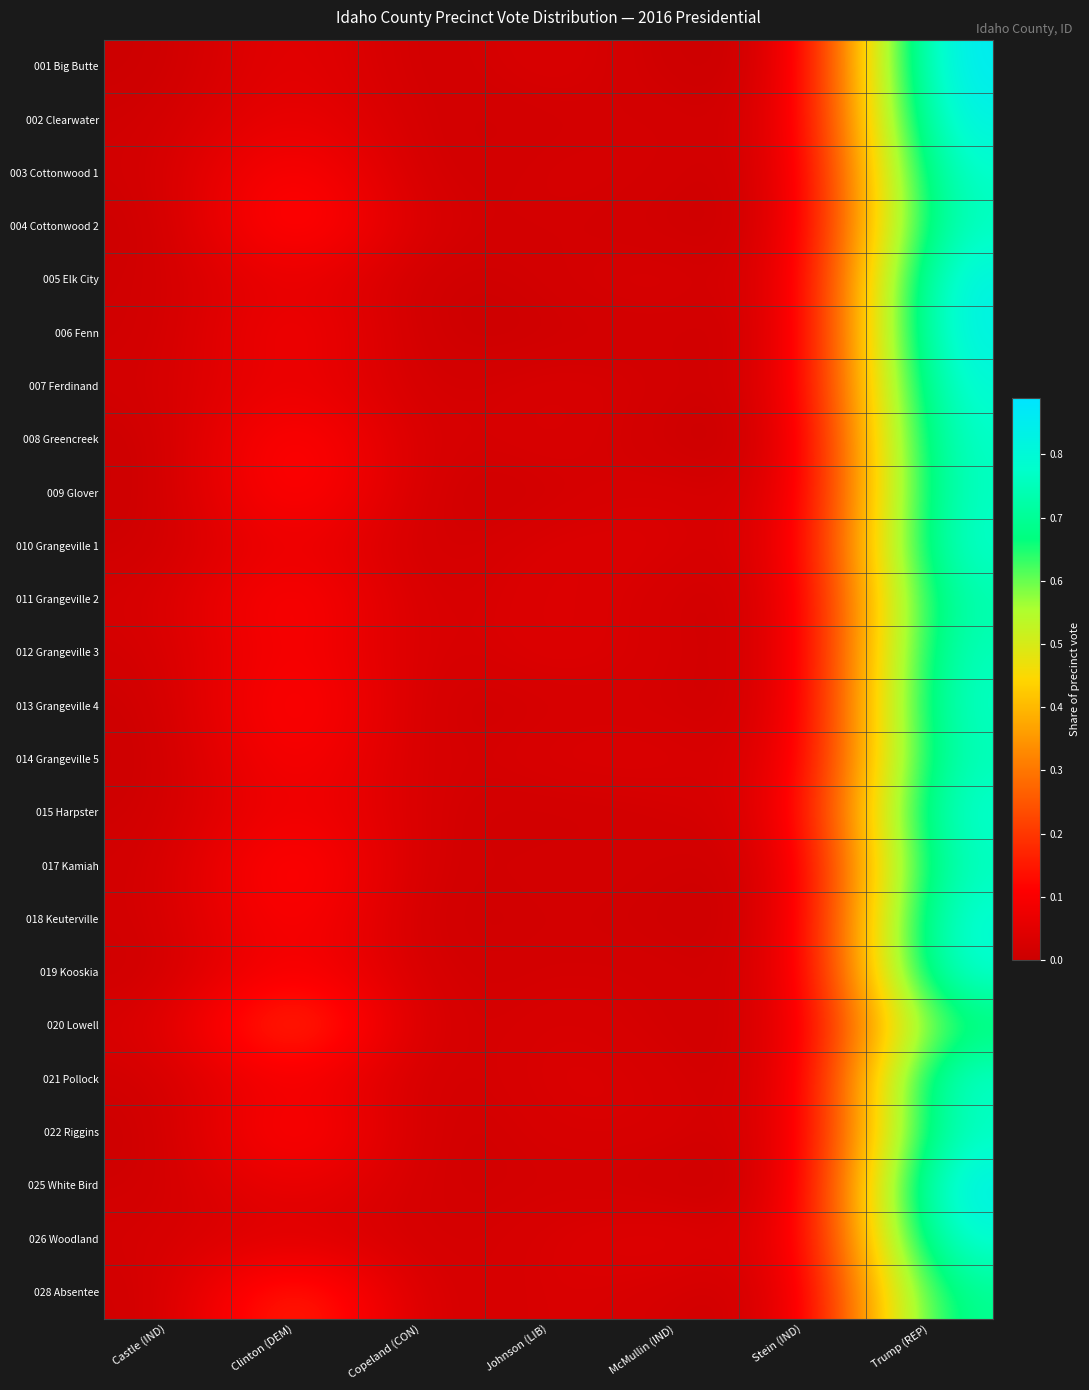

What is the greatest value displayed?

0.9